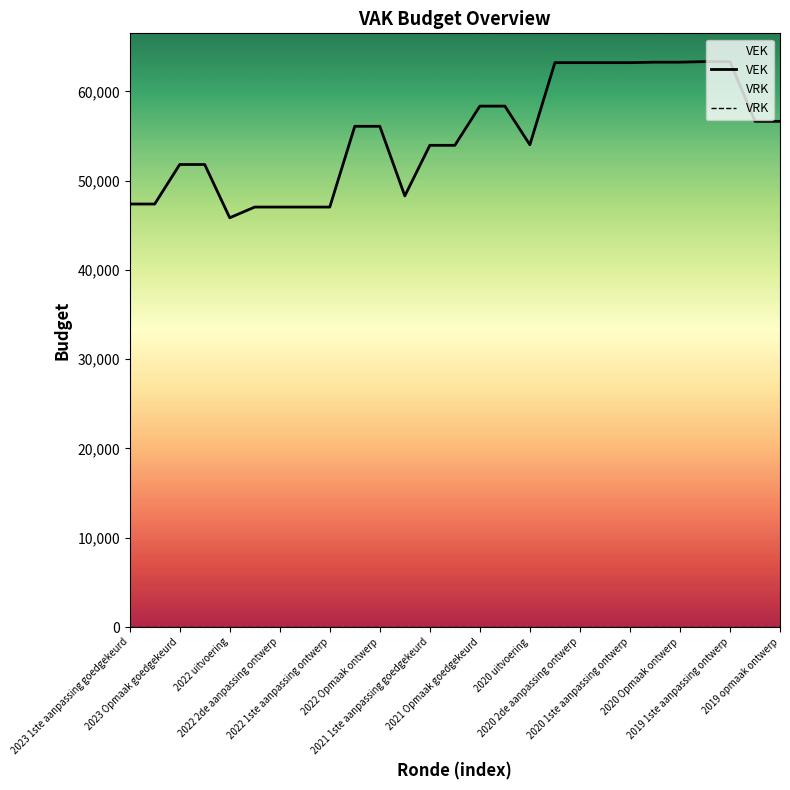

What is the value of the VEK point at the 19th from the left?

63226